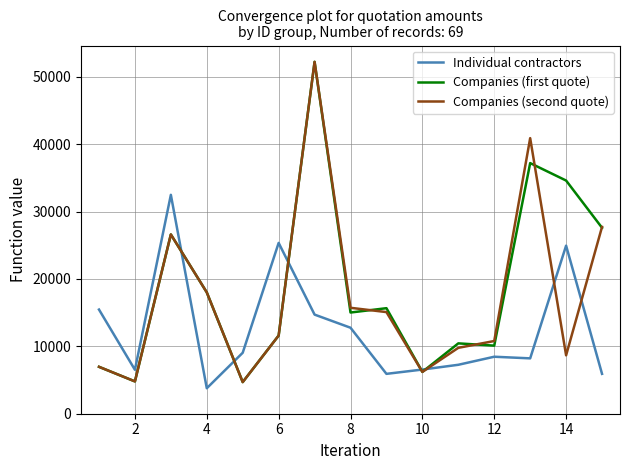

List the series in order of their overall mean, lowest first.

Individual contractors, Companies (second quote), Companies (first quote)